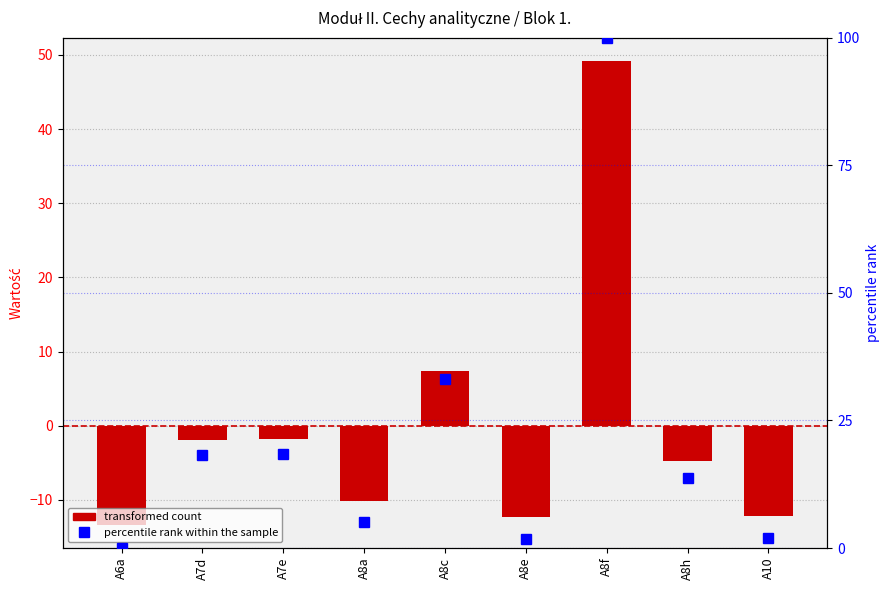

Rank the categories by percentile rank within the sample value from highest to lowest.

A8f, A8c, A7e, A7d, A8h, A8a, A10, A8e, A6a